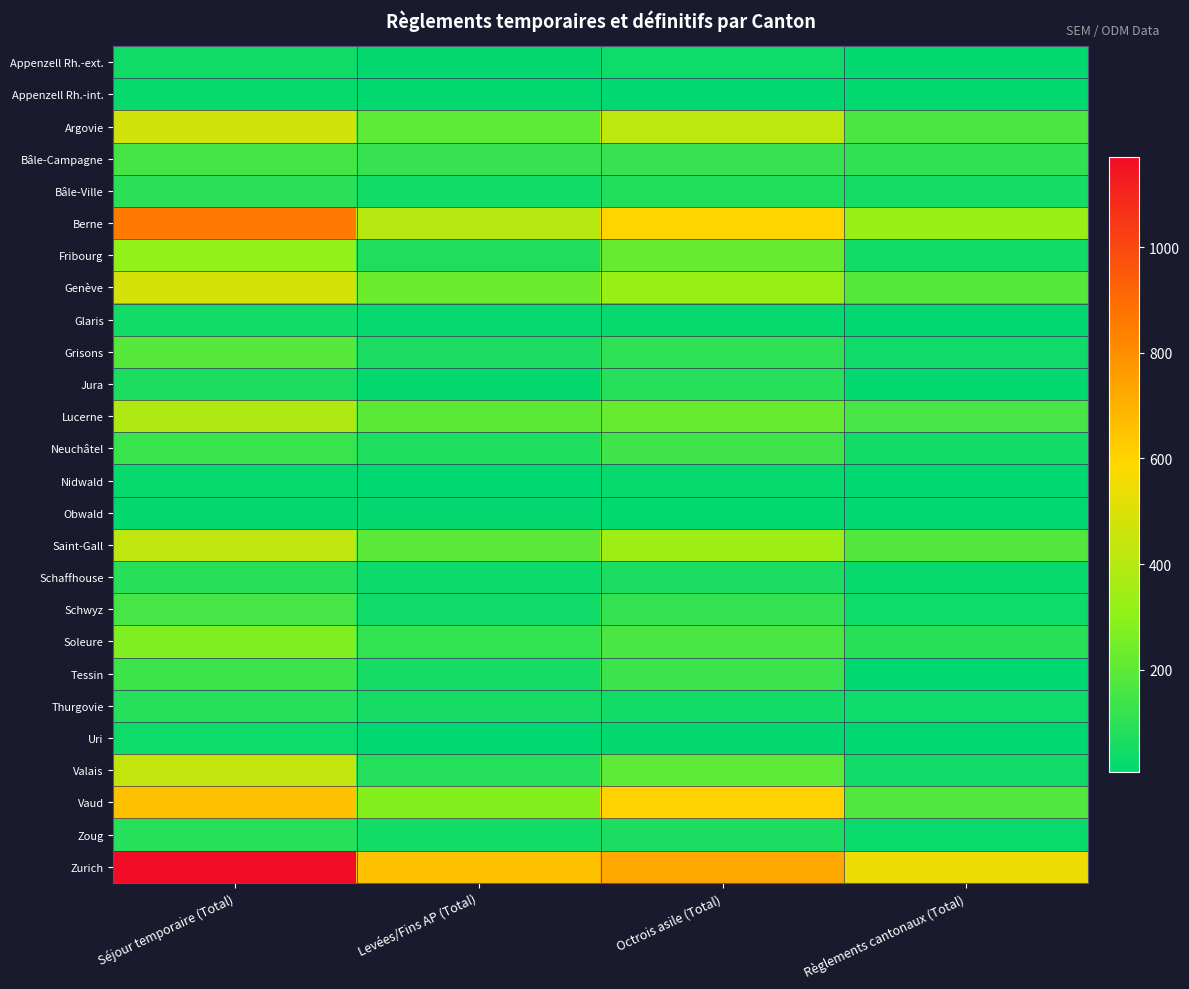

Reading left to right, extract all data points from this chart.

Appenzell Rh.-ext.: Séjour temporaire (Total)=44	Levées/Fins AP (Total)=16	Octrois asile (Total)=36	Règlements cantonaux (Total)=12
Appenzell Rh.-int.: Séjour temporaire (Total)=24	Levées/Fins AP (Total)=11	Octrois asile (Total)=10	Règlements cantonaux (Total)=11
Argovie: Séjour temporaire (Total)=472	Levées/Fins AP (Total)=198	Octrois asile (Total)=425	Règlements cantonaux (Total)=166
Bâle-Campagne: Séjour temporaire (Total)=153	Levées/Fins AP (Total)=121	Octrois asile (Total)=121	Règlements cantonaux (Total)=109
Bâle-Ville: Séjour temporaire (Total)=99	Levées/Fins AP (Total)=49	Octrois asile (Total)=78	Règlements cantonaux (Total)=50
Berne: Séjour temporaire (Total)=859	Levées/Fins AP (Total)=406	Octrois asile (Total)=598	Règlements cantonaux (Total)=325
Fribourg: Séjour temporaire (Total)=313	Levées/Fins AP (Total)=74	Octrois asile (Total)=222	Règlements cantonaux (Total)=45
Genève: Séjour temporaire (Total)=484	Levées/Fins AP (Total)=233	Octrois asile (Total)=323	Règlements cantonaux (Total)=184
Glaris: Séjour temporaire (Total)=47	Levées/Fins AP (Total)=18	Octrois asile (Total)=20	Règlements cantonaux (Total)=10
Grisons: Séjour temporaire (Total)=188	Levées/Fins AP (Total)=62	Octrois asile (Total)=106	Règlements cantonaux (Total)=42
Jura: Séjour temporaire (Total)=66	Levées/Fins AP (Total)=17	Octrois asile (Total)=86	Règlements cantonaux (Total)=12
Lucerne: Séjour temporaire (Total)=385	Levées/Fins AP (Total)=195	Octrois asile (Total)=222	Règlements cantonaux (Total)=154
Neuchâtel: Séjour temporaire (Total)=125	Levées/Fins AP (Total)=69	Octrois asile (Total)=139	Règlements cantonaux (Total)=49
Nidwald: Séjour temporaire (Total)=24	Levées/Fins AP (Total)=7	Octrois asile (Total)=22	Règlements cantonaux (Total)=6
Obwald: Séjour temporaire (Total)=14	Levées/Fins AP (Total)=13	Octrois asile (Total)=12	Règlements cantonaux (Total)=10
Saint-Gall: Séjour temporaire (Total)=427	Levées/Fins AP (Total)=194	Octrois asile (Total)=339	Règlements cantonaux (Total)=181
Schaffhouse: Séjour temporaire (Total)=89	Levées/Fins AP (Total)=33	Octrois asile (Total)=61	Règlements cantonaux (Total)=23
Schwyz: Séjour temporaire (Total)=156	Levées/Fins AP (Total)=42	Octrois asile (Total)=116	Règlements cantonaux (Total)=38
Soleure: Séjour temporaire (Total)=270	Levées/Fins AP (Total)=113	Octrois asile (Total)=163	Règlements cantonaux (Total)=91
Tessin: Séjour temporaire (Total)=135	Levées/Fins AP (Total)=52	Octrois asile (Total)=130	Règlements cantonaux (Total)=7
Thurgovie: Séjour temporaire (Total)=86	Levées/Fins AP (Total)=54	Octrois asile (Total)=48	Règlements cantonaux (Total)=34
Uri: Séjour temporaire (Total)=39	Levées/Fins AP (Total)=10	Octrois asile (Total)=16	Règlements cantonaux (Total)=8
Valais: Séjour temporaire (Total)=434	Levées/Fins AP (Total)=83	Octrois asile (Total)=201	Règlements cantonaux (Total)=41
Vaud: Séjour temporaire (Total)=650	Levées/Fins AP (Total)=280	Octrois asile (Total)=606	Règlements cantonaux (Total)=178
Zoug: Séjour temporaire (Total)=86	Levées/Fins AP (Total)=45	Octrois asile (Total)=62	Règlements cantonaux (Total)=30
Zurich: Séjour temporaire (Total)=1171	Levées/Fins AP (Total)=651	Octrois asile (Total)=726	Règlements cantonaux (Total)=545